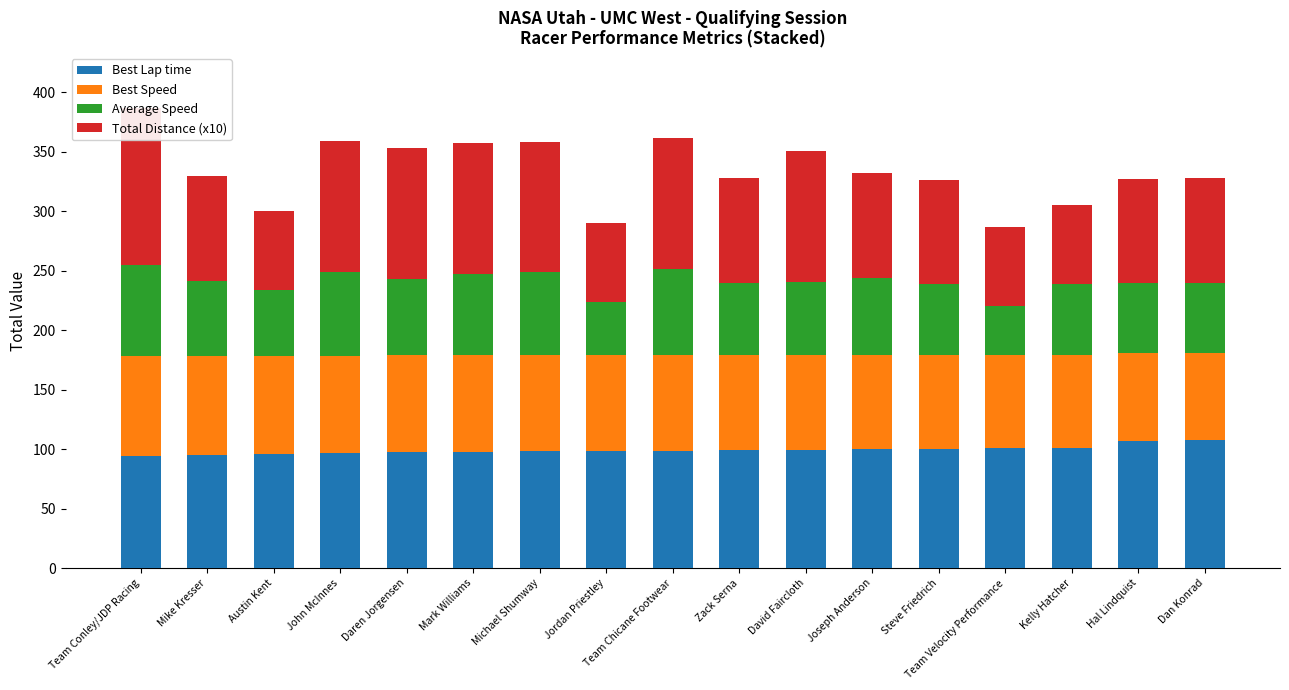

Is it true that Best Lap time equals 156.3 at Steve Friedrich?

False